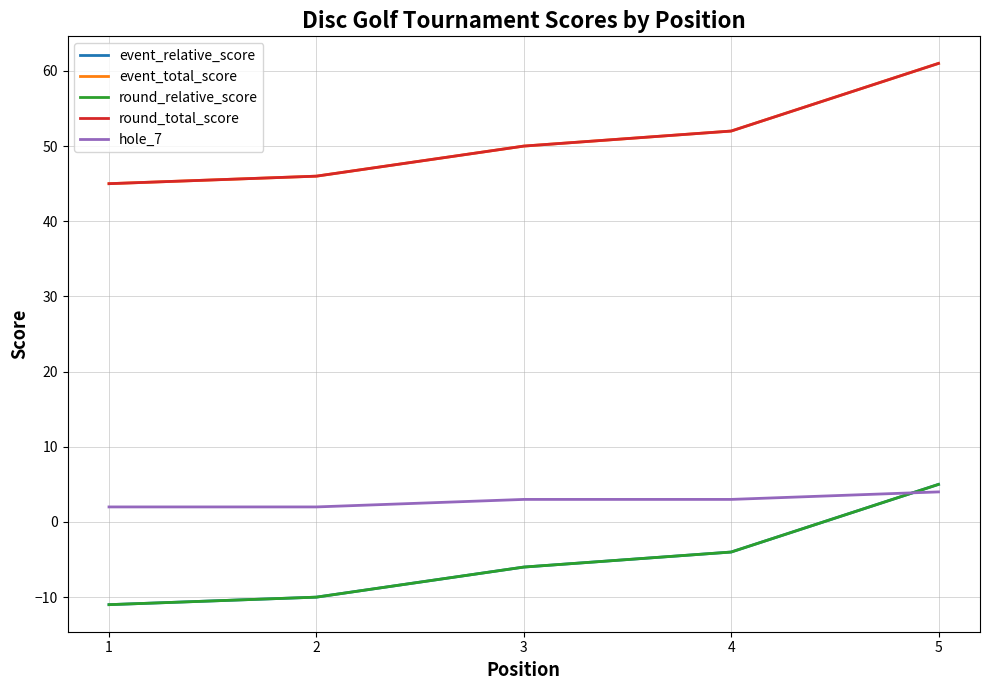

What is the value of the event_relative_score point at the 4th from the left?

-4